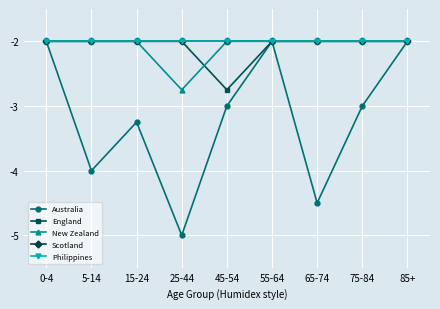

At which category is the sum across all series the highest?

0-4